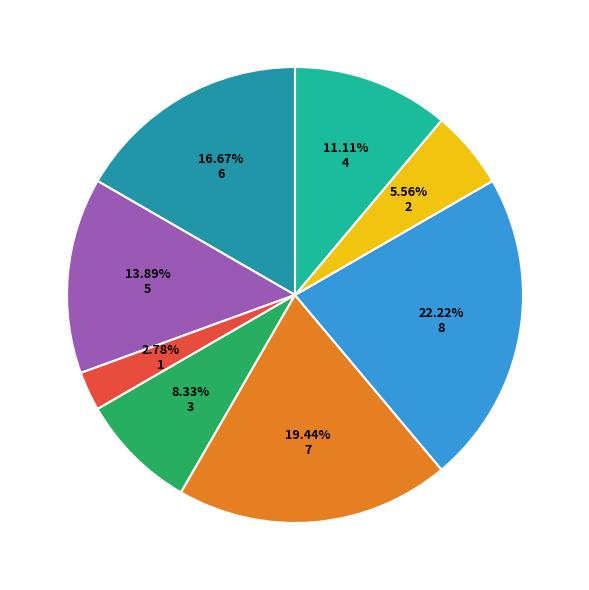

Is there a majority slice in this chart?

No